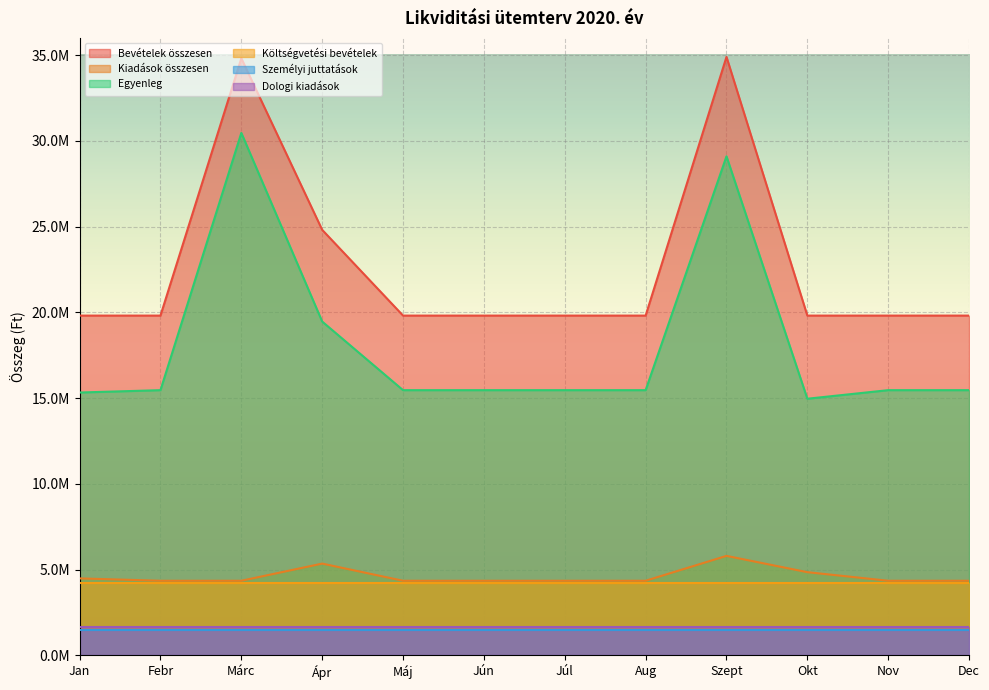

True or false: Egyenleg and Bevételek összesen intersect in this chart.

False